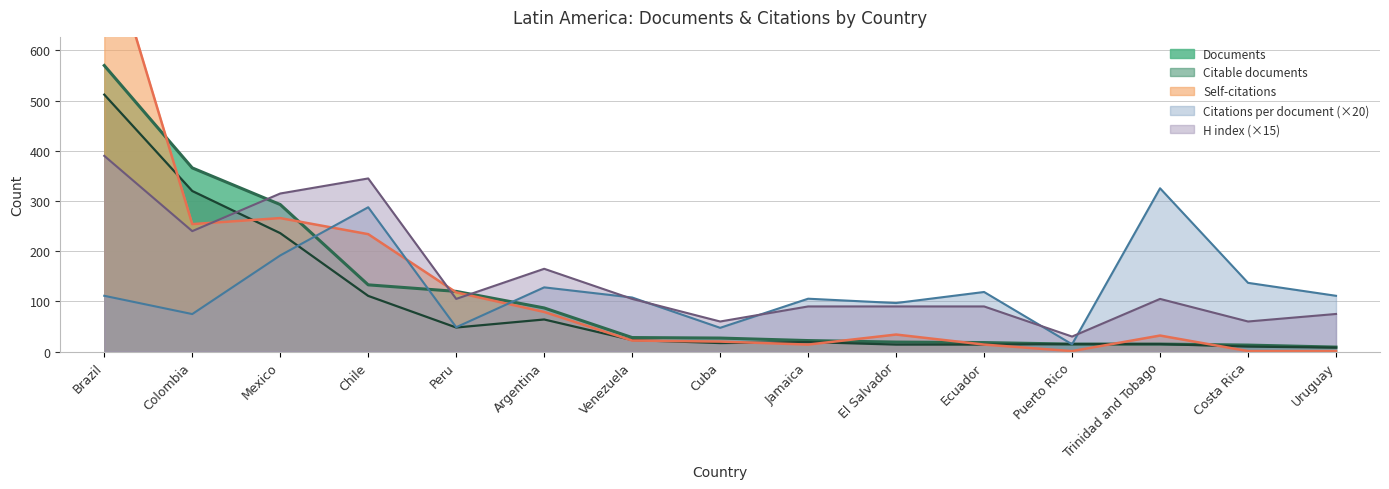

Reading left to right, what are all the values shown in this chart?

Documents: 570.0	366.0	293.0	133.0	120.0	87.0	28.0	27.0	22.0	19.0	18.0	15.0	15.0	13.0	9.0
Citable documents: 512.0	320.0	236.0	111.0	48.0	64.0	23.0	17.0	19.0	14.0	14.0	15.0	15.0	10.0	8.0
Self-citations: 836.0	254.0	266.0	234.0	118.0	79.0	22.0	20.0	14.0	34.0	14.0	1.0	32.0	1.0	1.0
Citations per document: 111.2	74.8	191.6	287.6	48.6	128.0	107.8	47.4	105.4	96.8	118.8	14.6	325.4	137.0	111.2
H index: 390.0	240.0	315.0	345.0	105.0	165.0	105.0	60.0	90.0	90.0	90.0	30.0	105.0	60.0	75.0